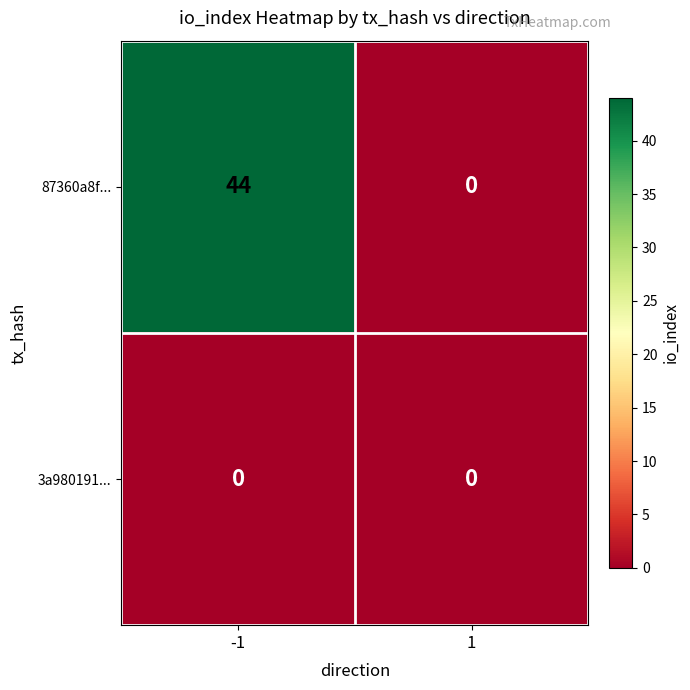

Reading right to left, list all the values displayed in this chart.

87360a8f...: 0	44
3a980191...: 0	0